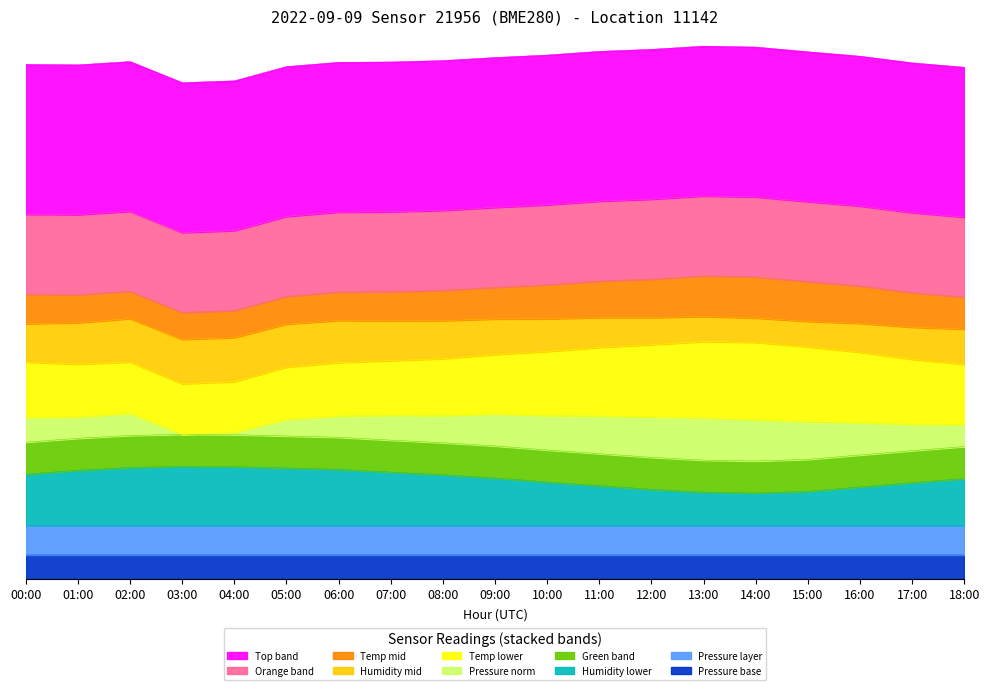

Which series has the largest range (max minus min)?

pressure_norm